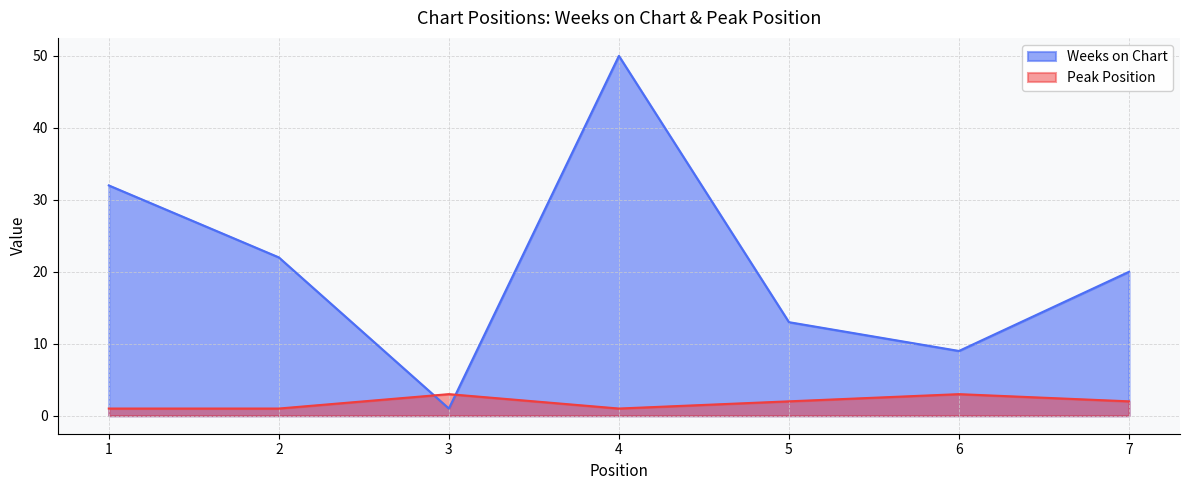

What is the maximum value for Weeks on Chart?

50